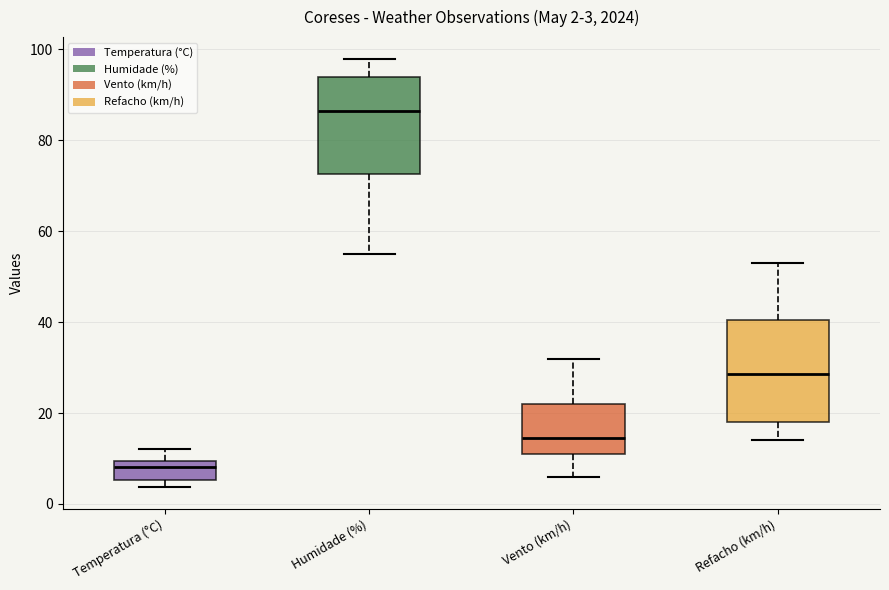

Which box's median line is the highest?

Humidade (%)